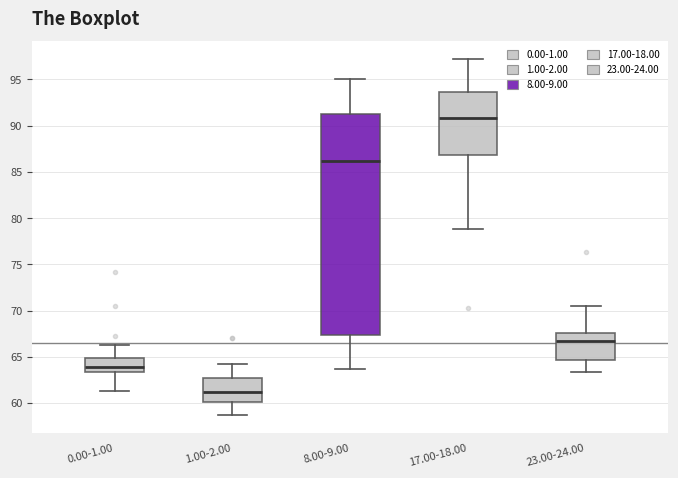

Reading left to right, read every box against the y-axis: the position of its median line, the range the box covers, and the ends of its whiskers. The values are not printed on the chart, so give them approximately, as read against the axis.

0.00-1.00: median 64.0, box 63.5 to 65.0, whiskers 61.5 to 66.5
1.00-2.00: median 61.0, box 60.0 to 62.5, whiskers 58.5 to 64.0
8.00-9.00: median 86.0, box 67.5 to 91.0, whiskers 63.5 to 95.0
17.00-18.00: median 91.0, box 87.0 to 93.5, whiskers 79.0 to 97.0
23.00-24.00: median 67.0, box 64.5 to 67.5, whiskers 63.5 to 70.5